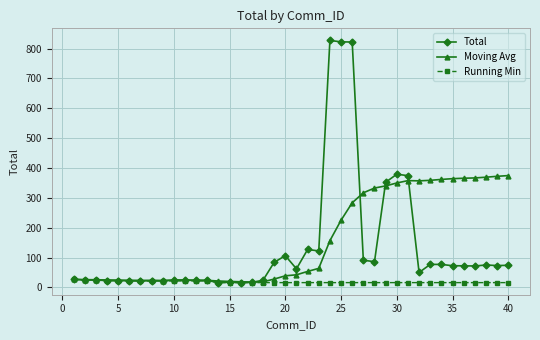

Which series has the largest range (max minus min)?

Total